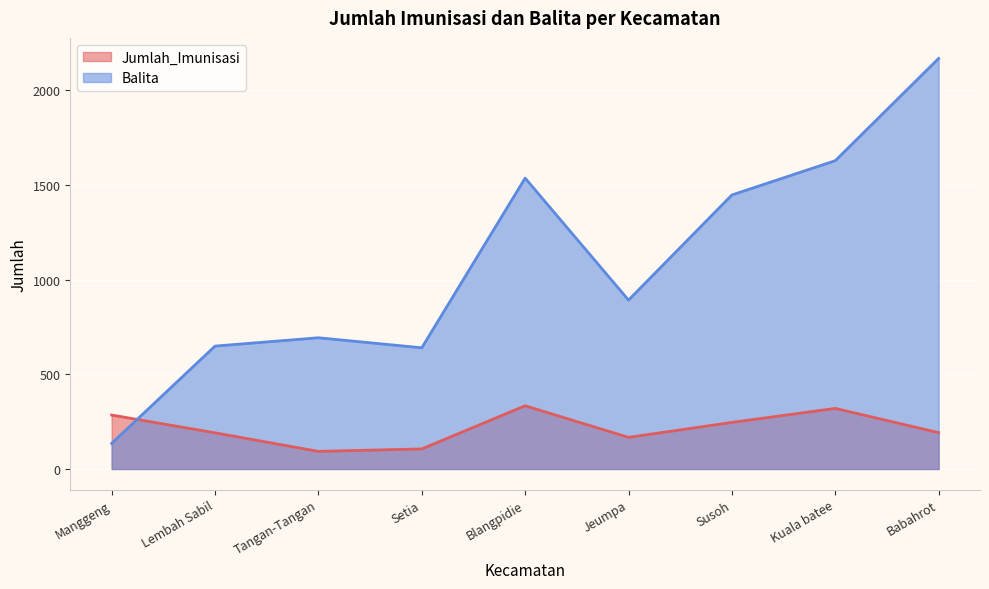

The Balita series shows 892 at Jeumpa. True or false?

True